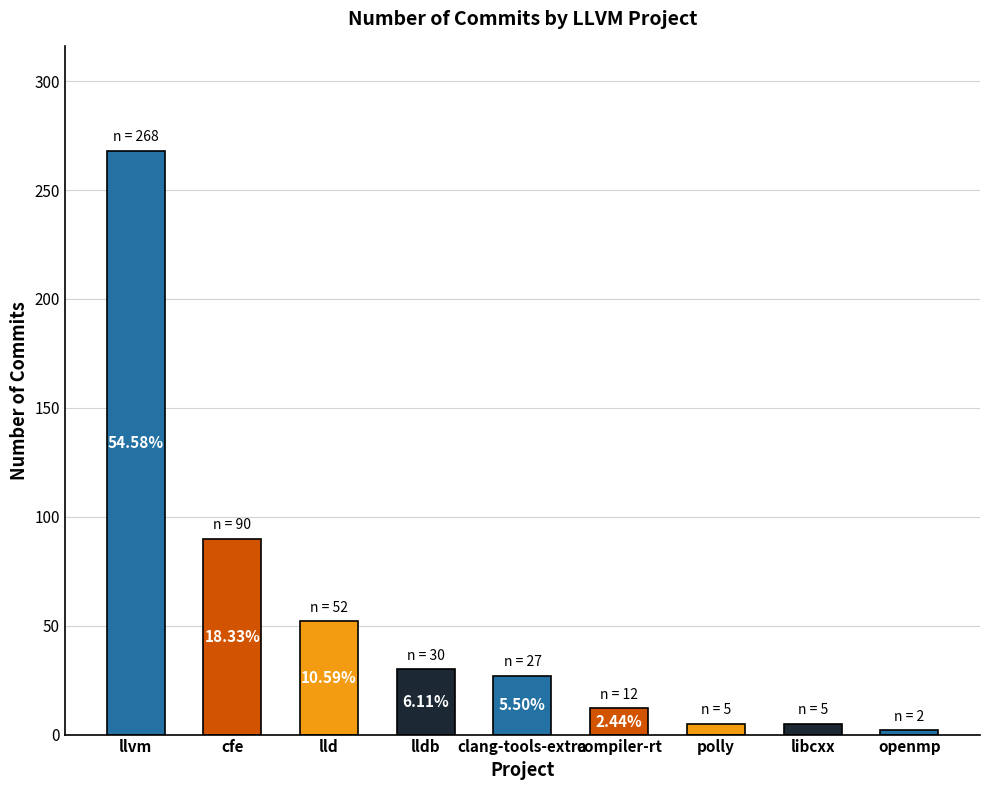

The value at libcxx is 3. True or false?

False